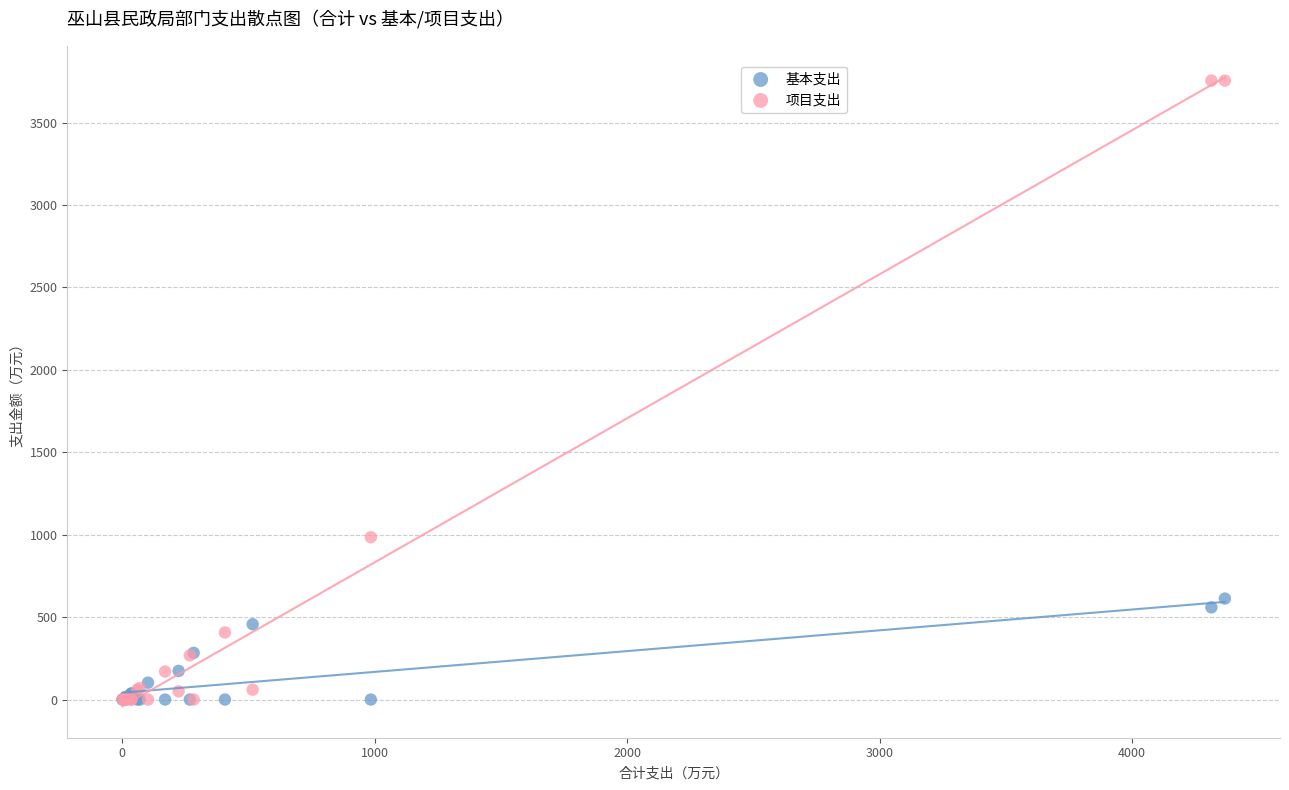

Across all series, what Y value is closest to 1877?

985.0